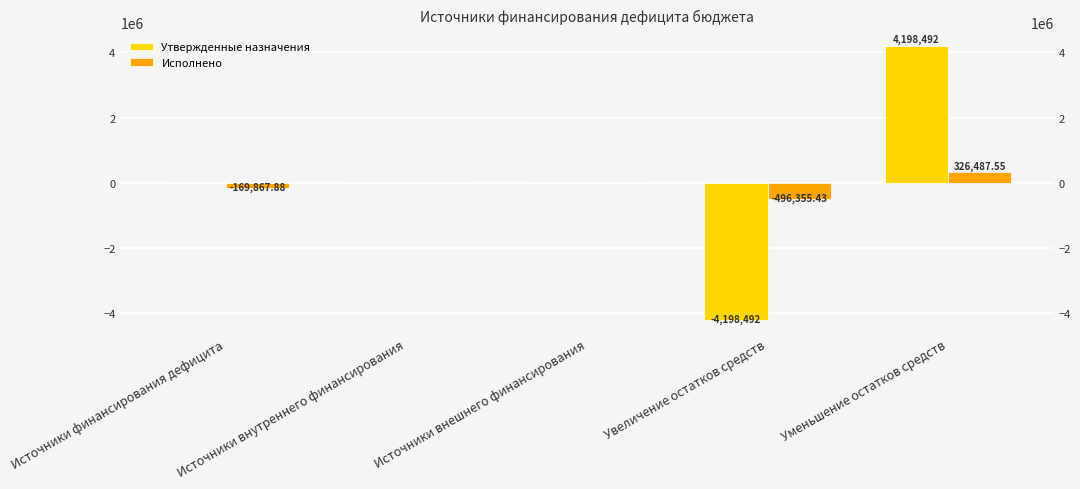

List the series in order of their overall mean, lowest first.

Исполнено, Утвержденные назначения